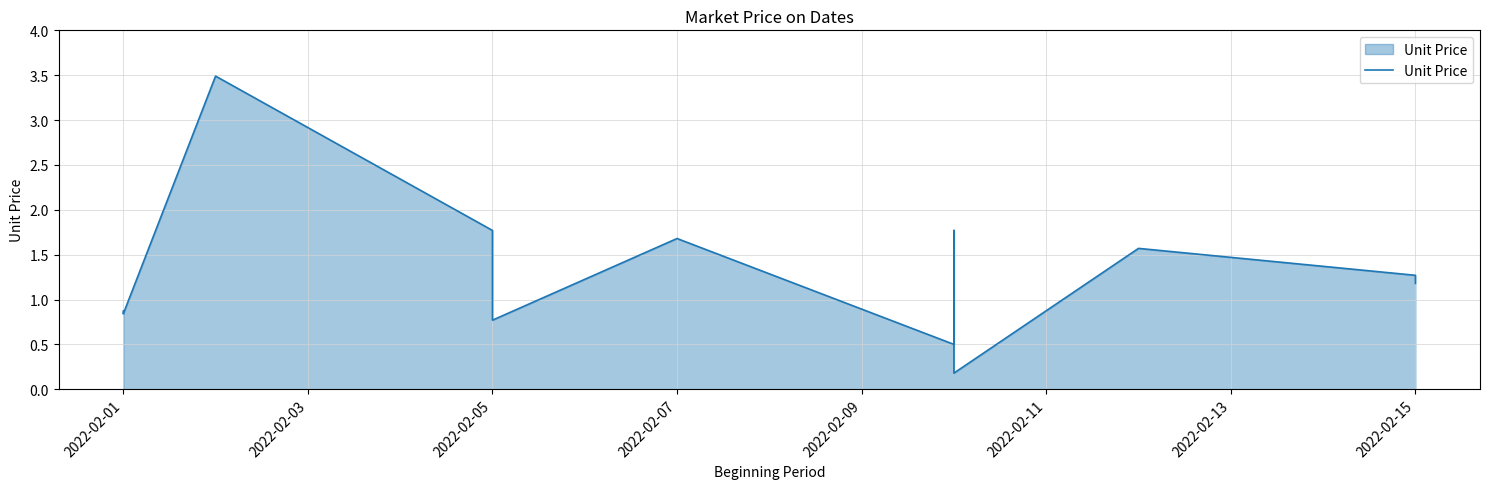

What is the difference between the maximum and minimum values?

3.3